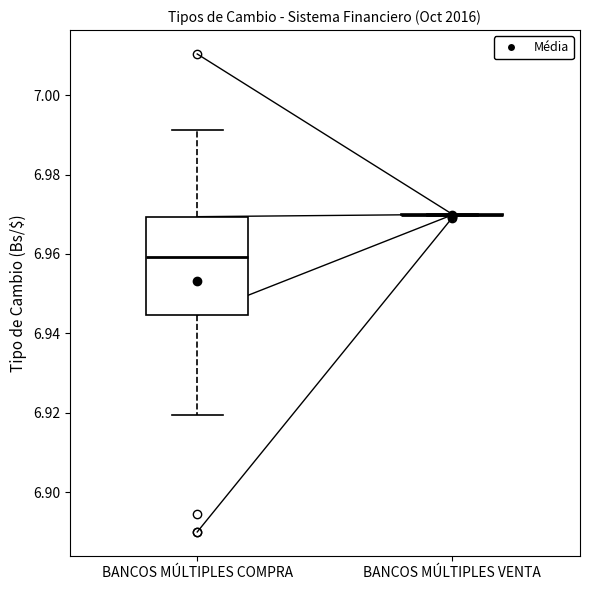

Reading left to right, transcribe this box plot: for each box, give where its median line is, the range the box spans, and where its two whiskers end, as read against the y-axis. The values are not printed on the chart, so give them approximately, as read against the axis.

BANCOS MÚLTIPLES COMPRA: median 6.960, box 6.944 to 6.970, whiskers 6.920 to 6.992
BANCOS MÚLTIPLES VENTA: box collapsed to a line at 6.970, whiskers 6.970 to 6.970